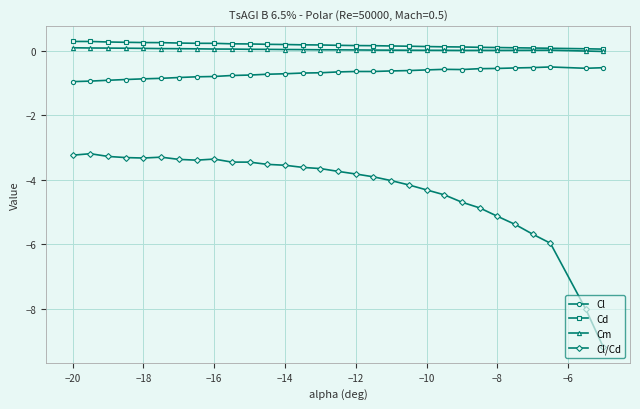

How many lines are shown in the chart?

4